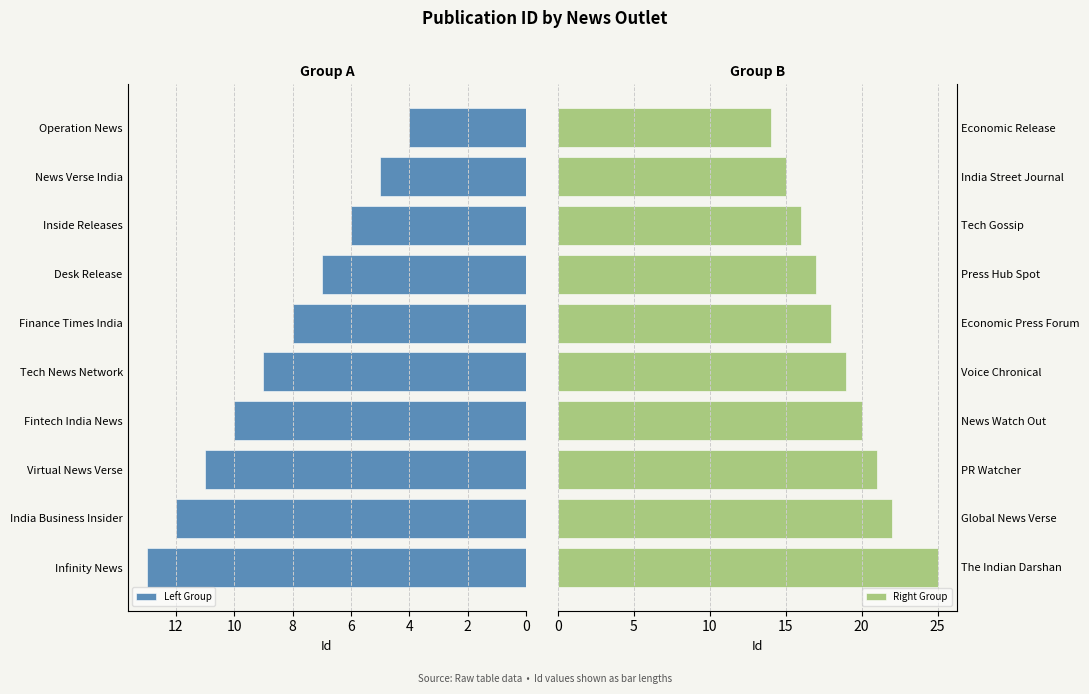

Which series has the largest total across all categories?

Right Group